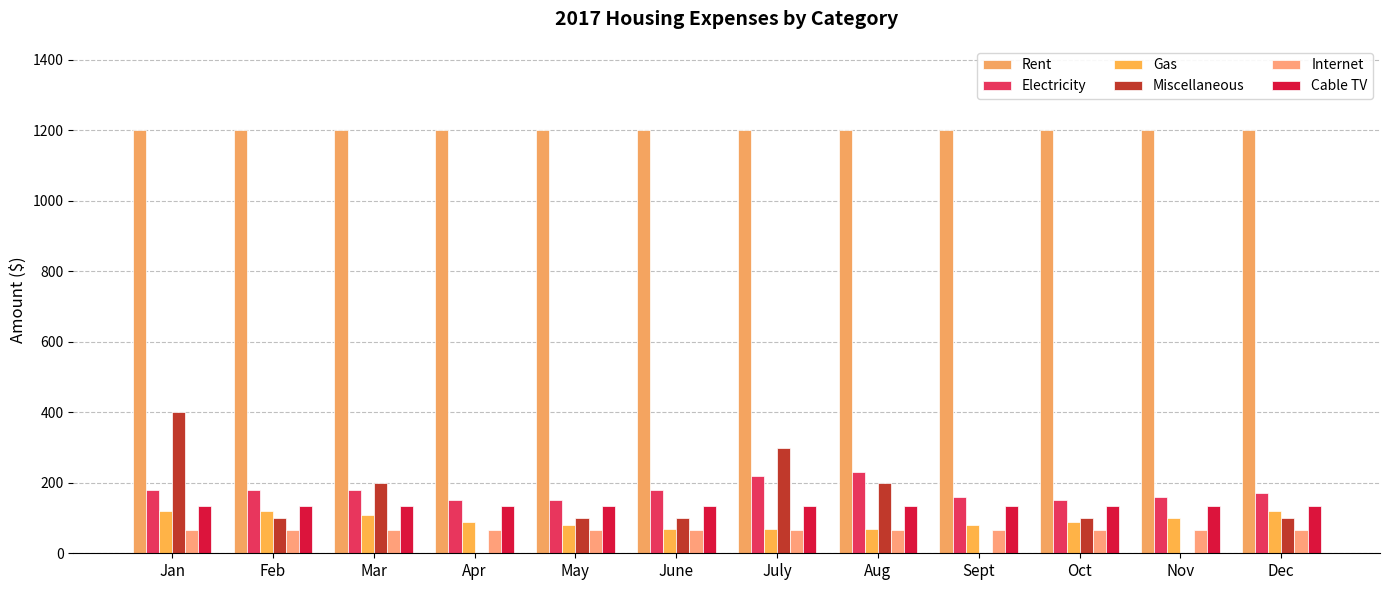

Are the bars horizontal?

No